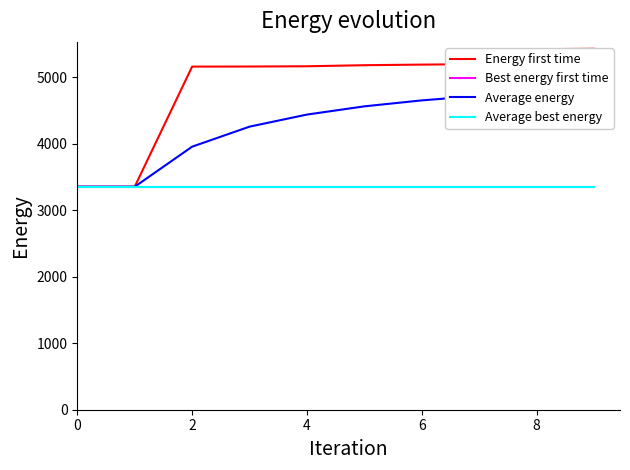

Is it true that Best energy first time equals 870.9 at 4?

False